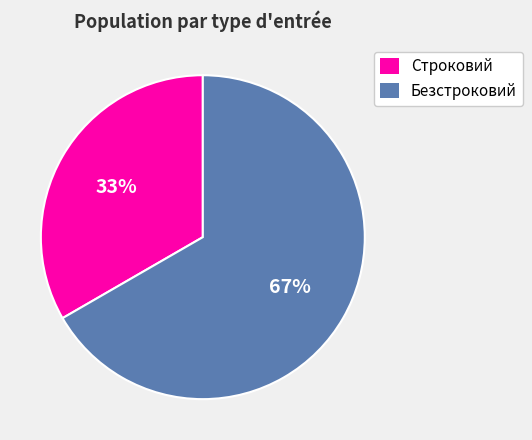

Combined, do Строковий and Безстроковий account for over 50%?

Yes